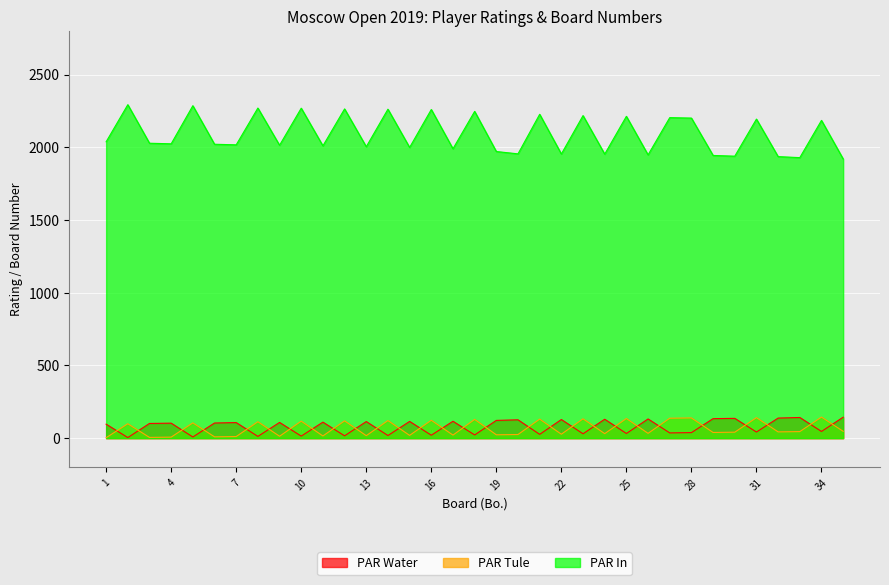

What is the difference between the highest and lowest values at 35?

1873